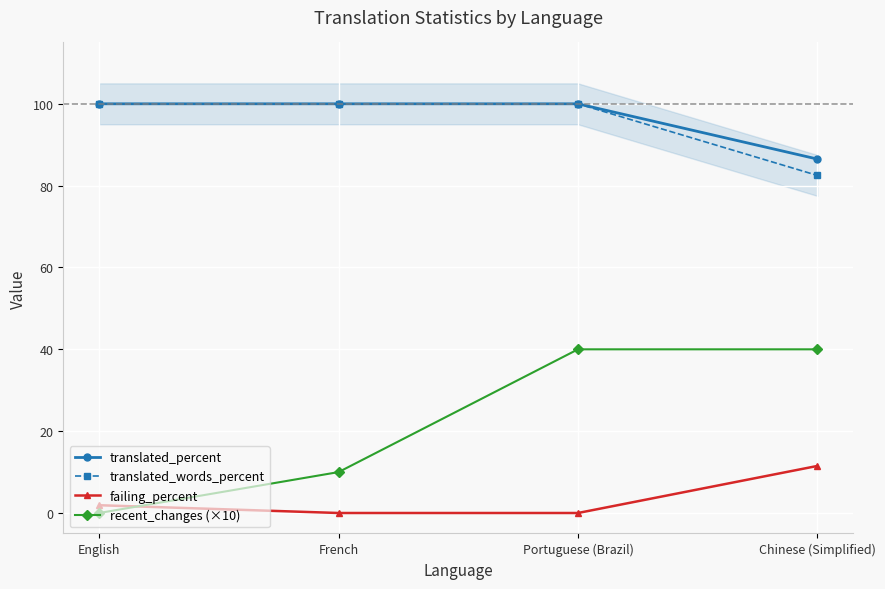

Which has a higher value, English or French?

English